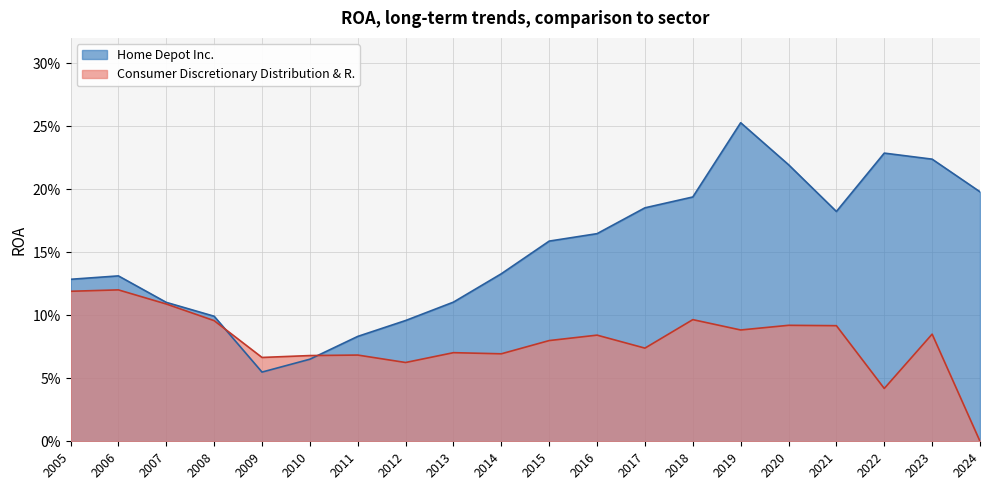

How many interior local valleys does the Consumer Discretionary Distribution & R. series have?

6